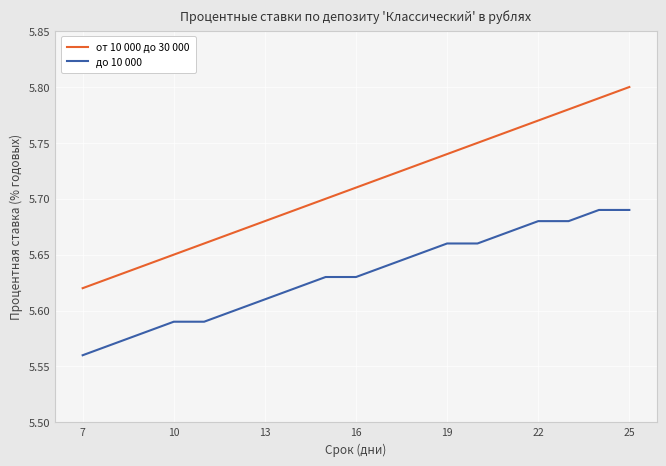

List the series in order of their peak value, lowest first.

до 10 000, от 10 000 до 30 000